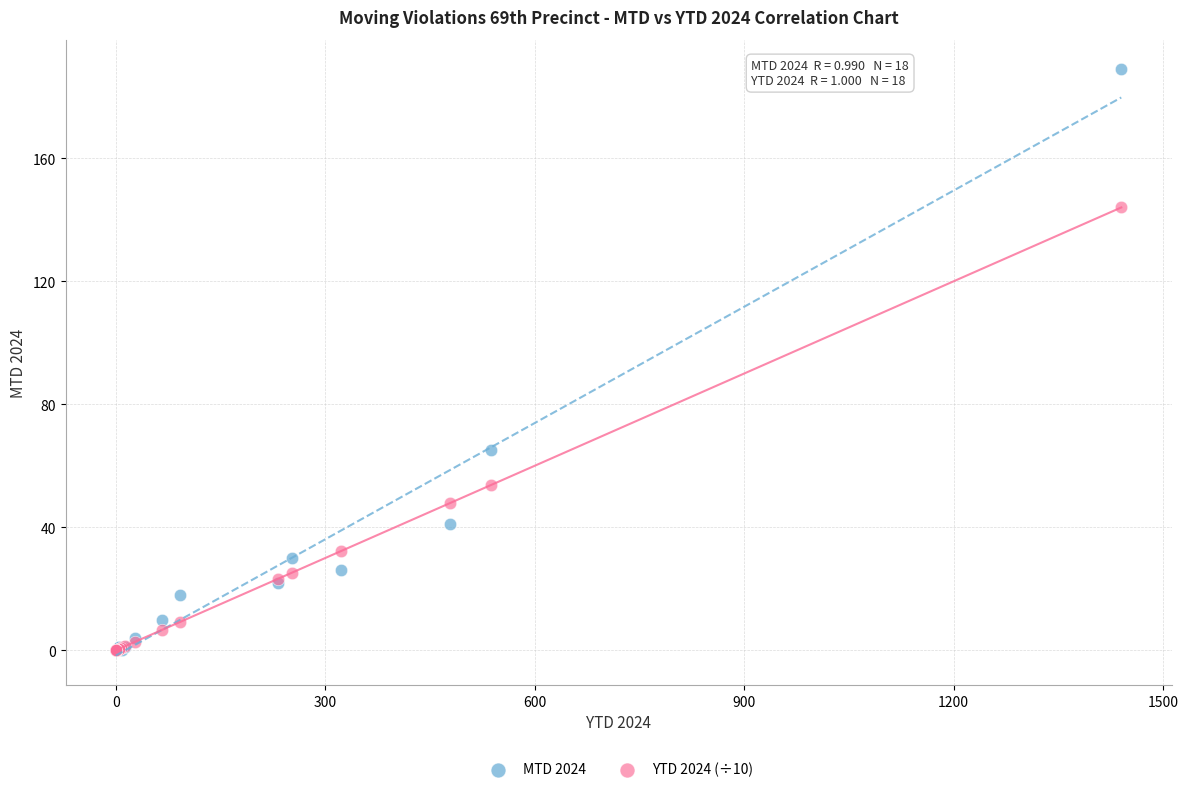

In the MTD 2024 series, what Y value is closest to 94?

65.0